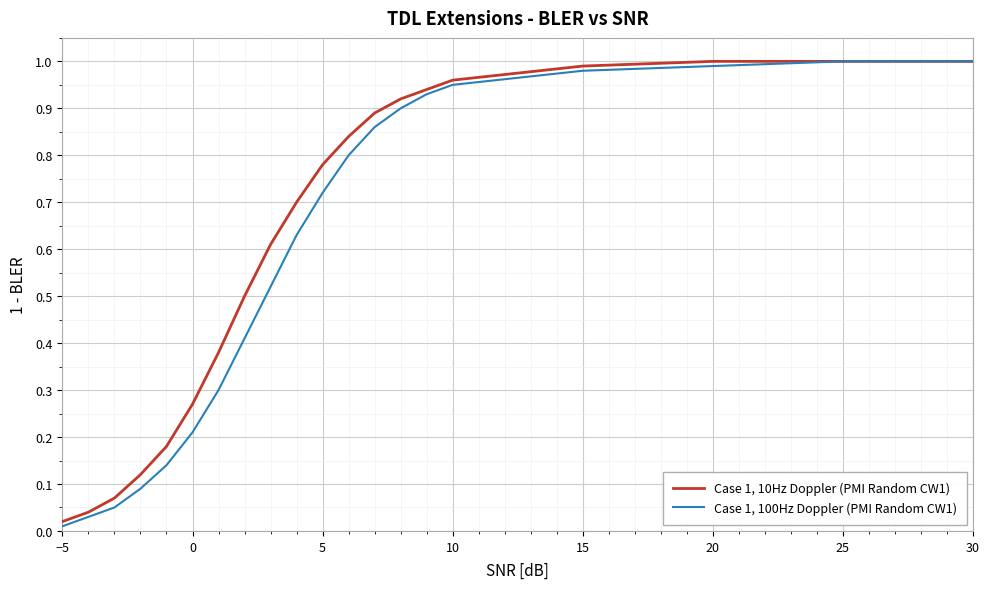

Rank the series by their average value, from lowest to highest.

Case 1, 100Hz Doppler (PMI Random CW1), Case 1, 10Hz Doppler (PMI Random CW1)